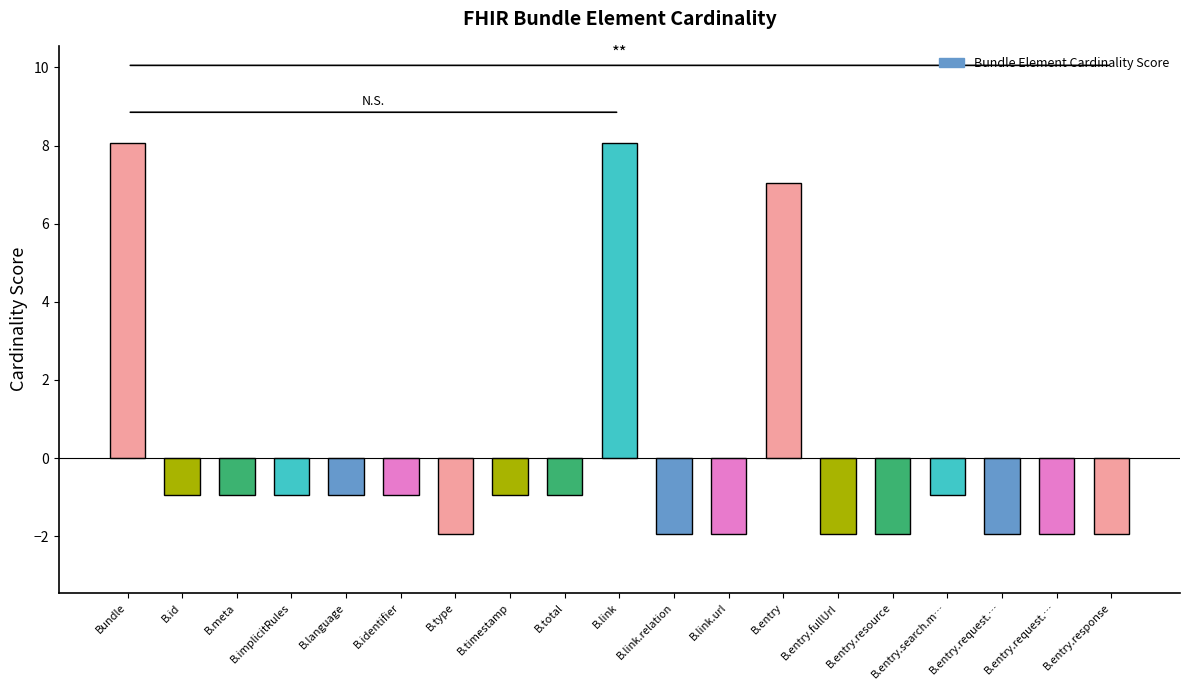

List the labels in order of value, smallest first.

B.type, B.link.relation, B.link.url, B.entry.fullUrl, B.entry.resource, B.entry.request.…, B.entry.request.…, B.entry.response, B.id, B.meta, B.implicitRules, B.language, B.identifier, B.timestamp, B.total, B.entry.search.m…, B.entry, Bundle, B.link